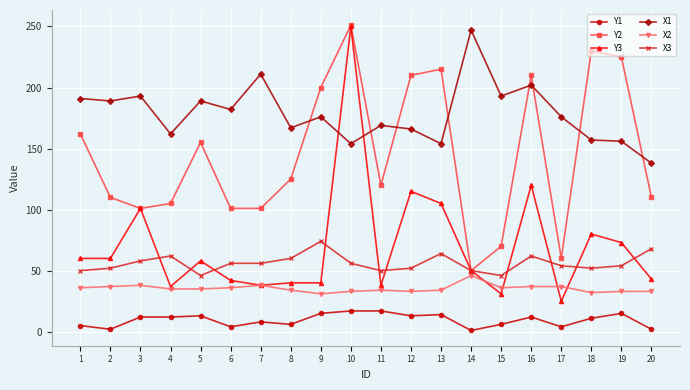

What is the value of the Y2 point at the 17th from the left?

60